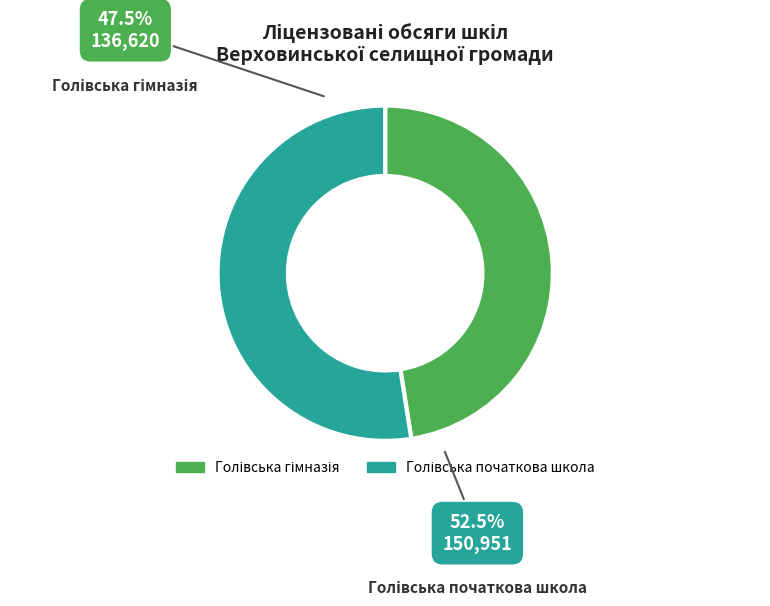

What is the largest slice in the pie chart?

Голівська початкова школа